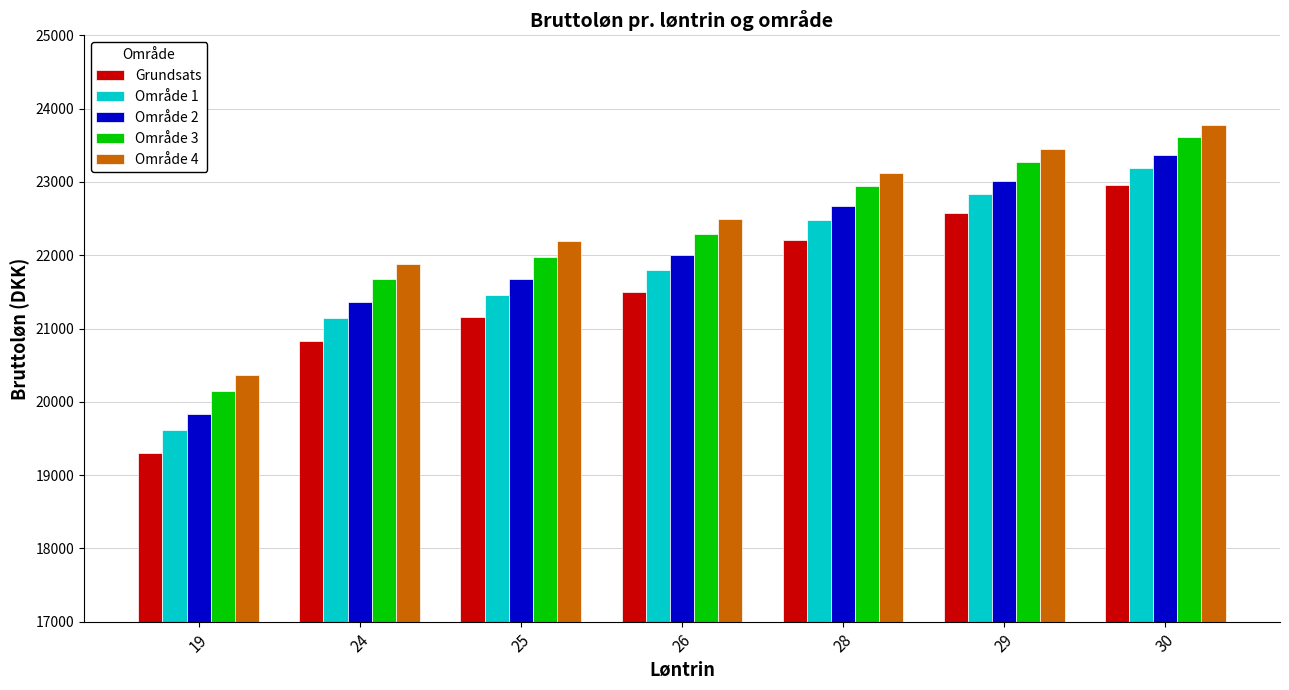

What is the total value across all series at 28?

113422.5